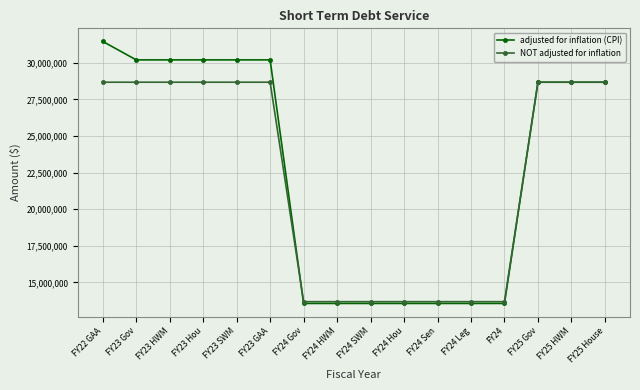

Between FY23 Hou and FY24 Sen, which series saw the biggest shift?

adjusted for inflation (CPI)